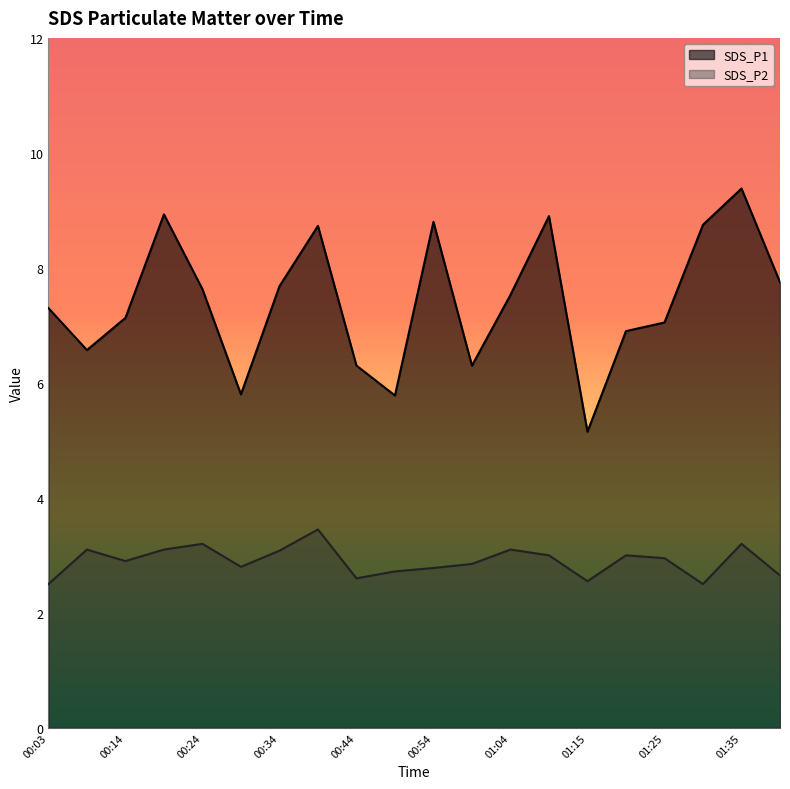

Which category has the highest value in the SDS_P2 series?

00:39